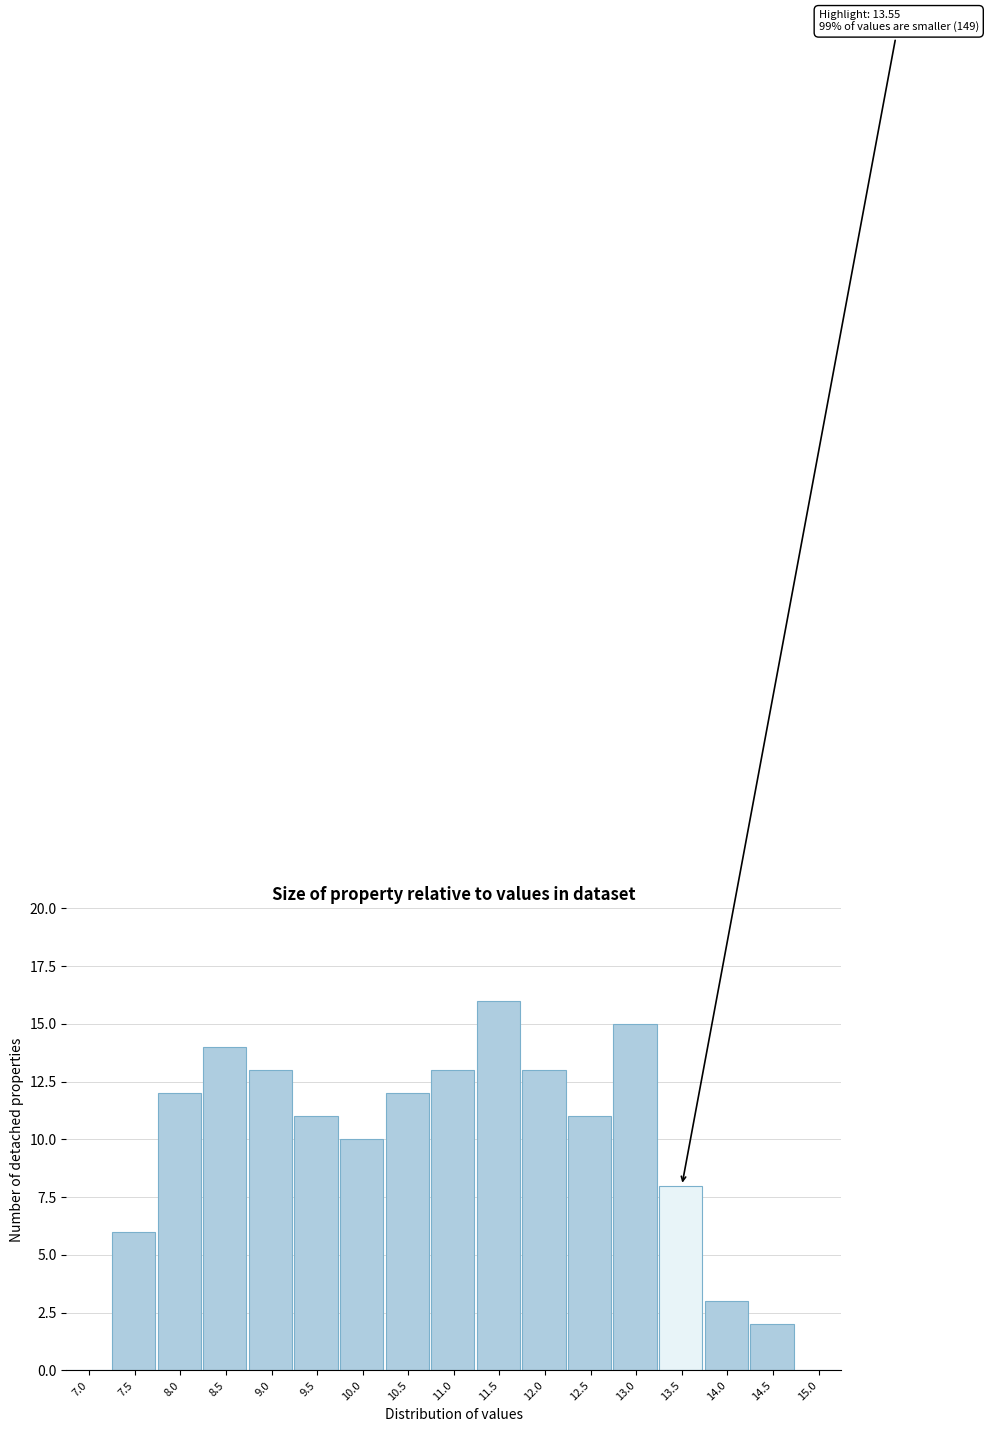

Reading left to right, what are all the values shown in this chart?

7.0=0	7.5=6	8.0=12	8.5=14	9.0=13	9.5=11	10.0=10	10.5=12	11.0=13	11.5=16	12.0=13	12.5=11	13.0=15	13.5=8	14.0=3	14.5=2	15.0=0